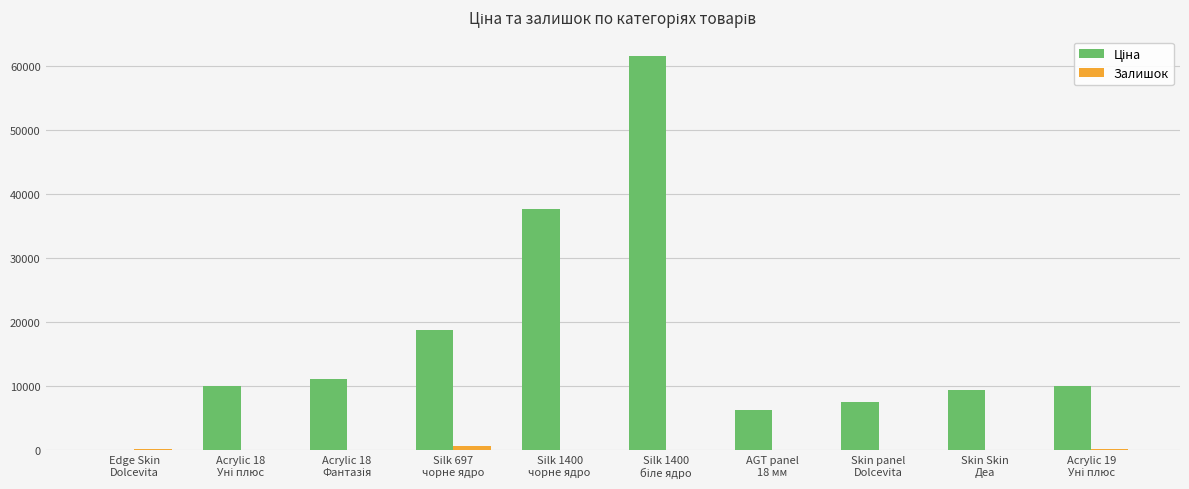

Count the number of categories in the chart.

10